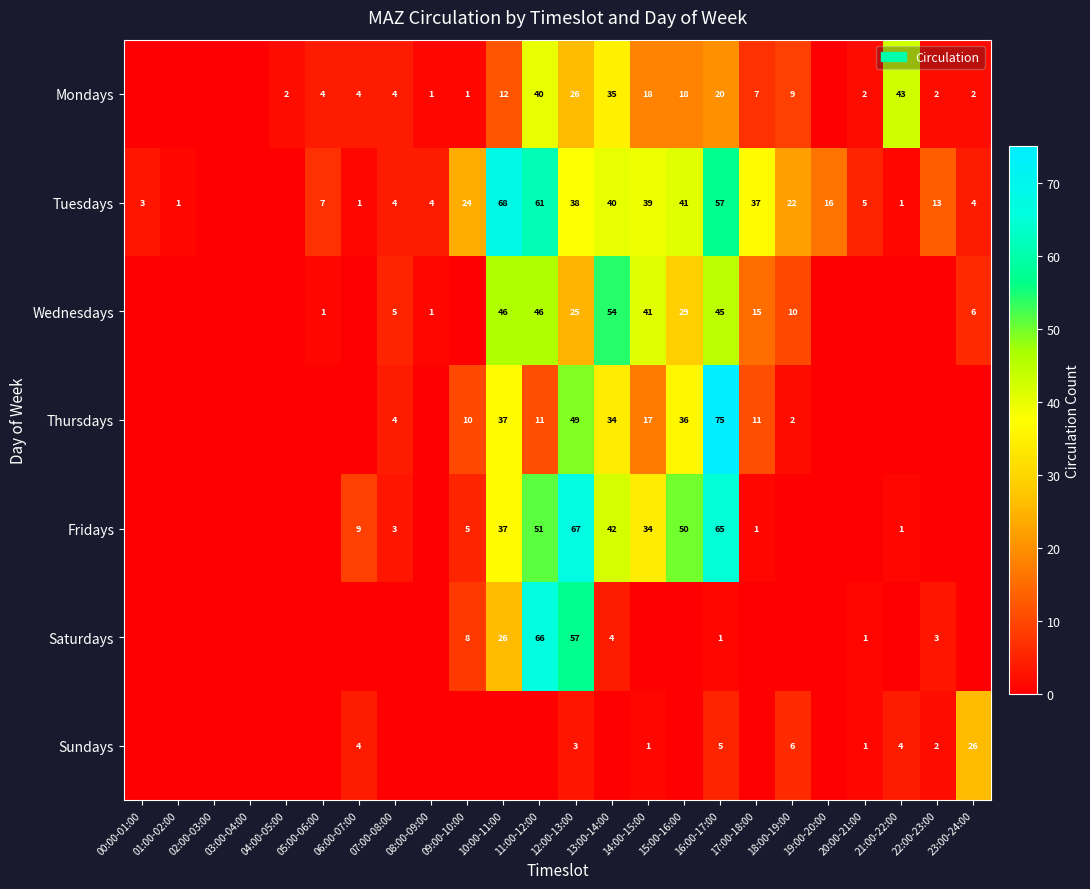

What is the total value across all series at 11:00-12:00?

275